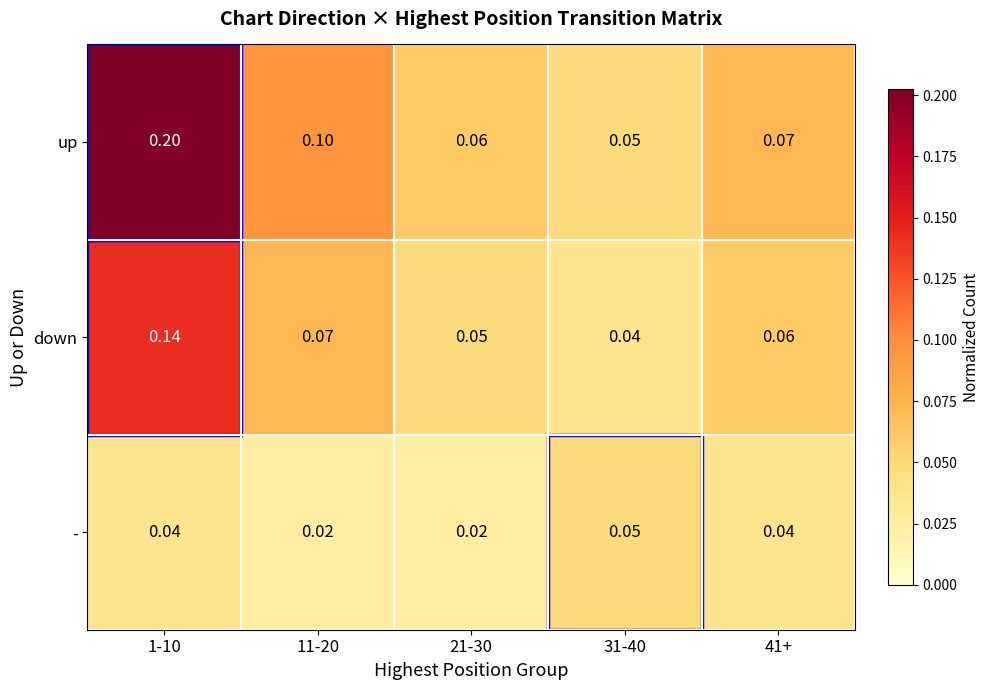

What is the maximum value shown in the chart?

0.2